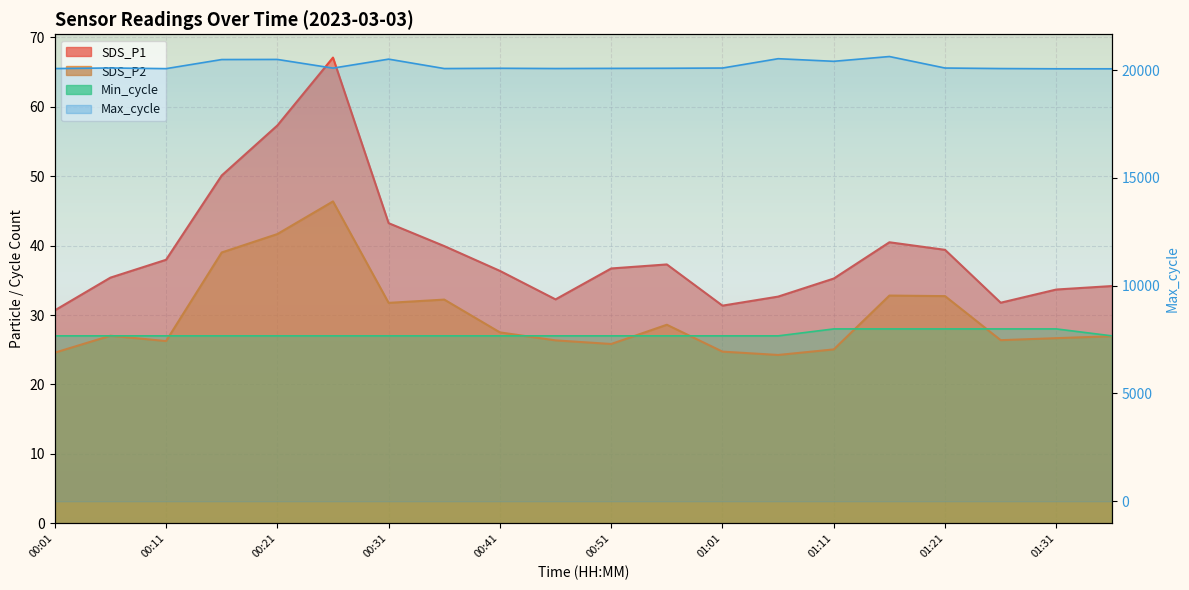

How many lines are shown in the chart?

4